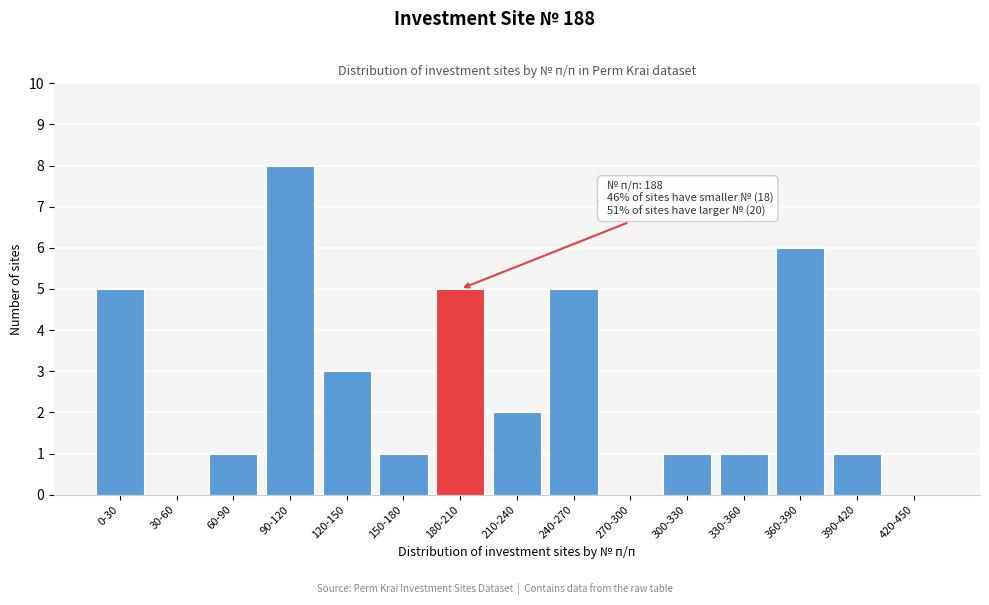

Reading right to left, extract all data points from this chart.

420-450=0	390-420=1	360-390=6	330-360=1	300-330=1	270-300=0	240-270=5	210-240=2	180-210=5	150-180=1	120-150=3	90-120=8	60-90=1	30-60=0	0-30=5